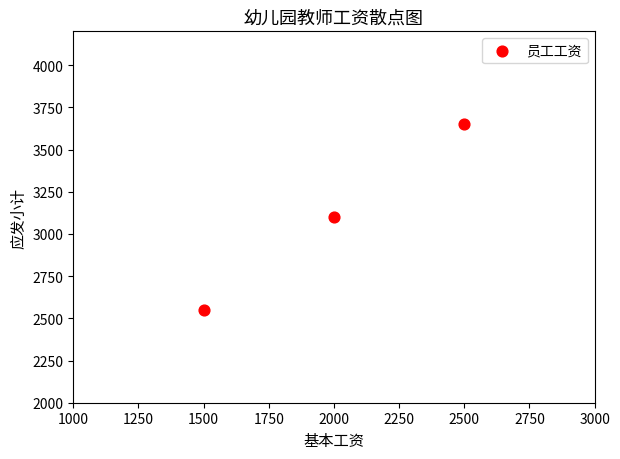

What is the range of Y values (max minus min)?

1100